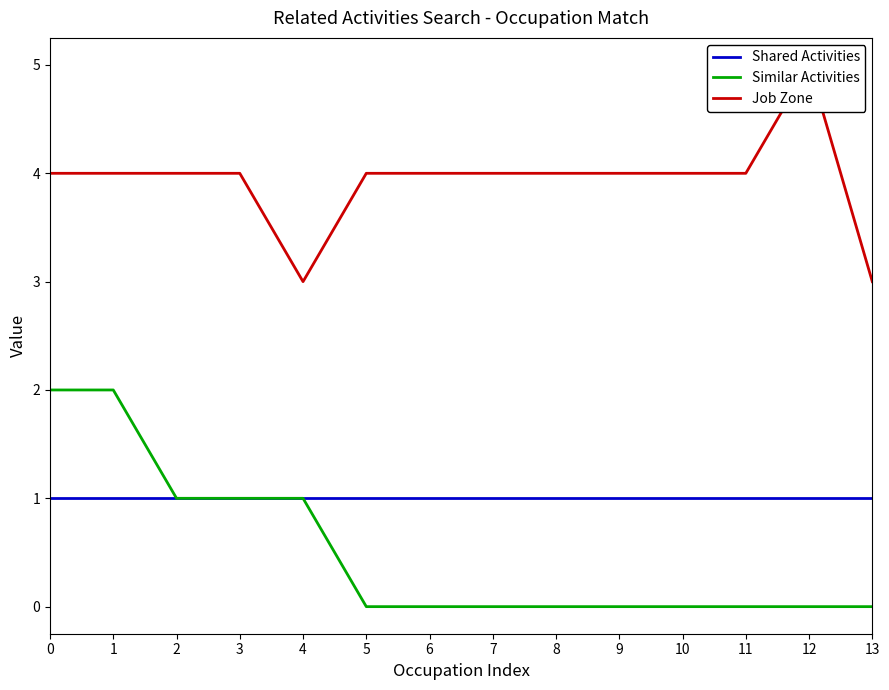

Reading left to right, transcribe all the data shown in this chart.

Shared Activities: 0=1	1=1	2=1	3=1	4=1	5=1	6=1	7=1	8=1	9=1	10=1	11=1	12=1	13=1
Similar Activities: 0=2	1=2	2=1	3=1	4=1	5=0	6=0	7=0	8=0	9=0	10=0	11=0	12=0	13=0
Job Zone: 0=4	1=4	2=4	3=4	4=3	5=4	6=4	7=4	8=4	9=4	10=4	11=4	12=5	13=3